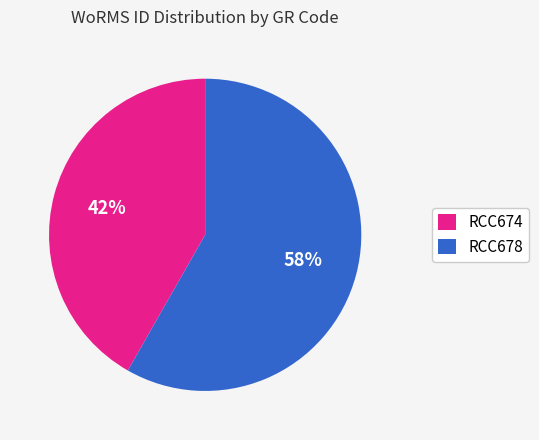

Which has a higher value, RCC674 or RCC678?

RCC678